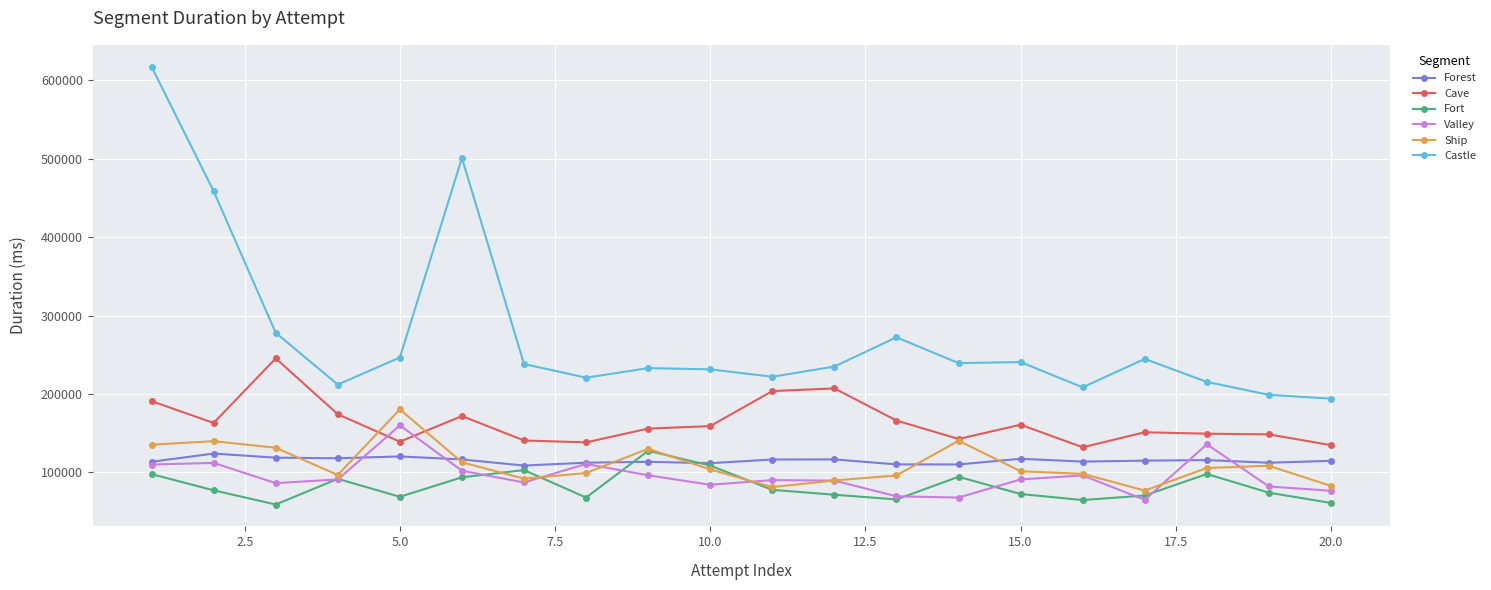

How many intersections are there between Fort and Forest?

2